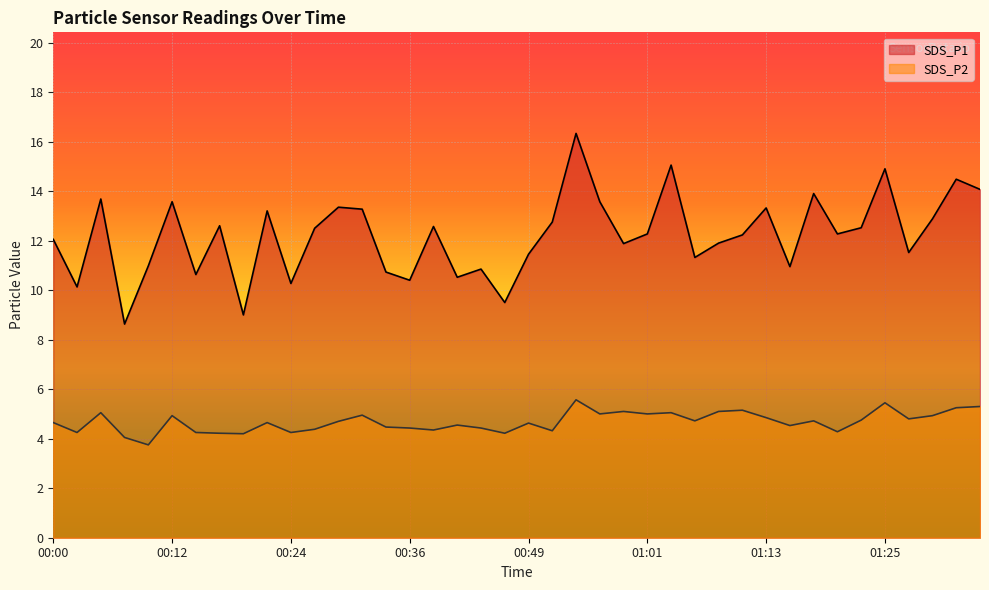

What value does the SDS_P1 series have at 01:06?

11.3